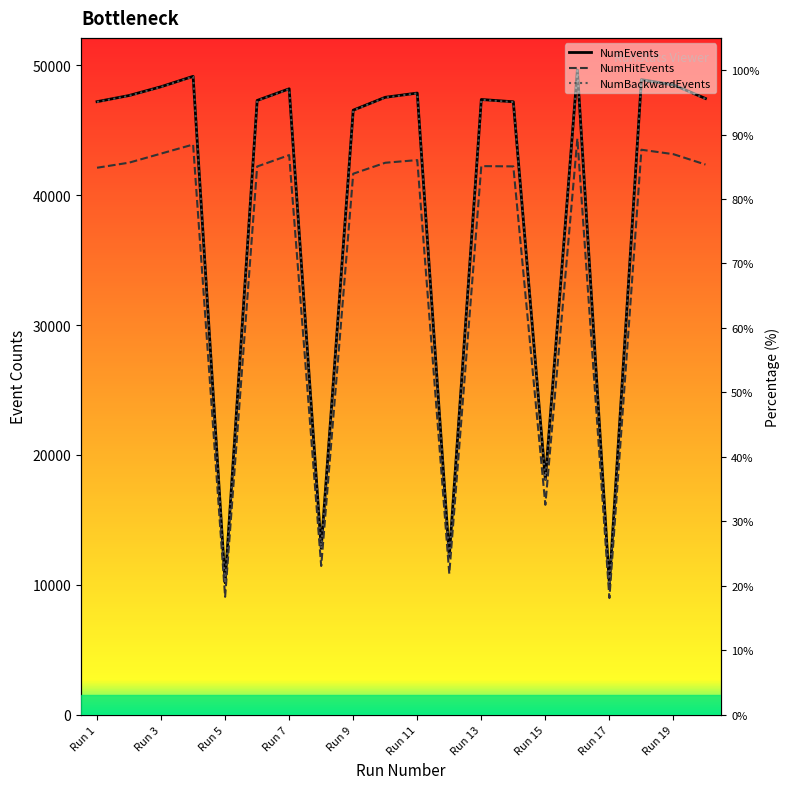

True or false: NumBackwardEvents and NumEvents intersect in this chart.

False